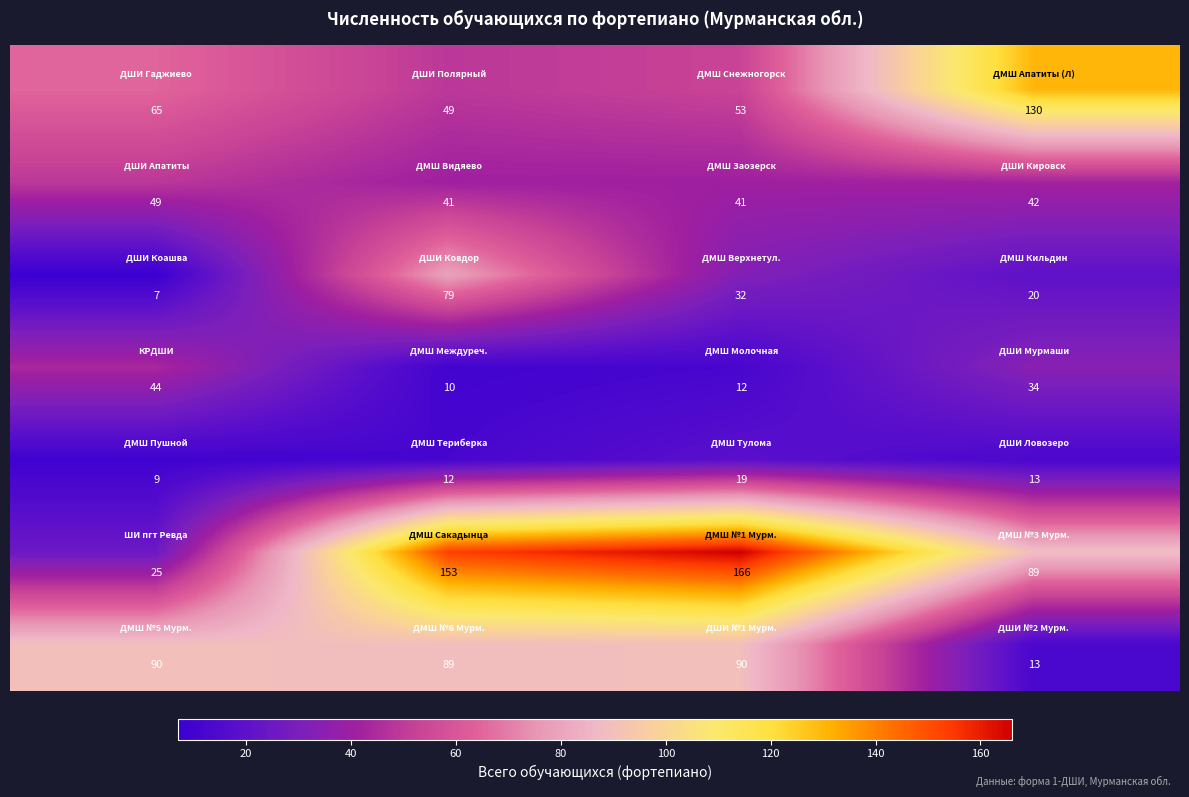

At how many categories does at least one series exceed 48?

4